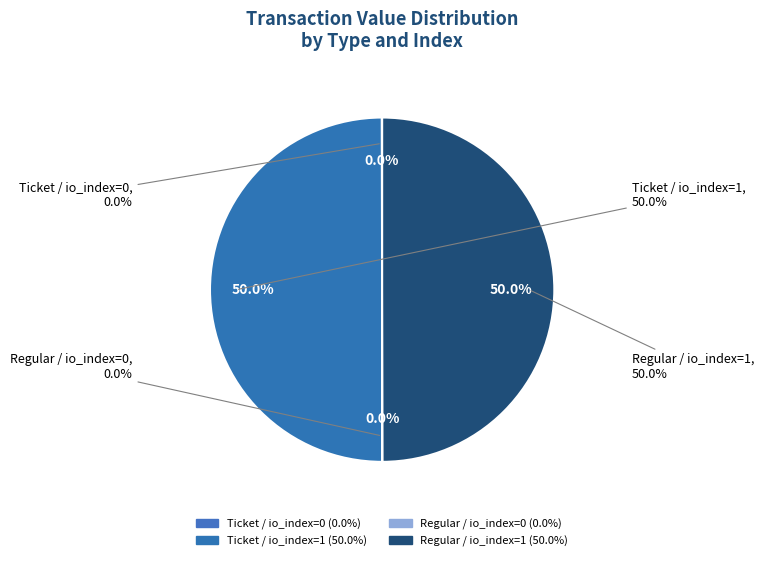

What percentage is the Ticket / io_index=1 slice, to the nearest percent?

50%